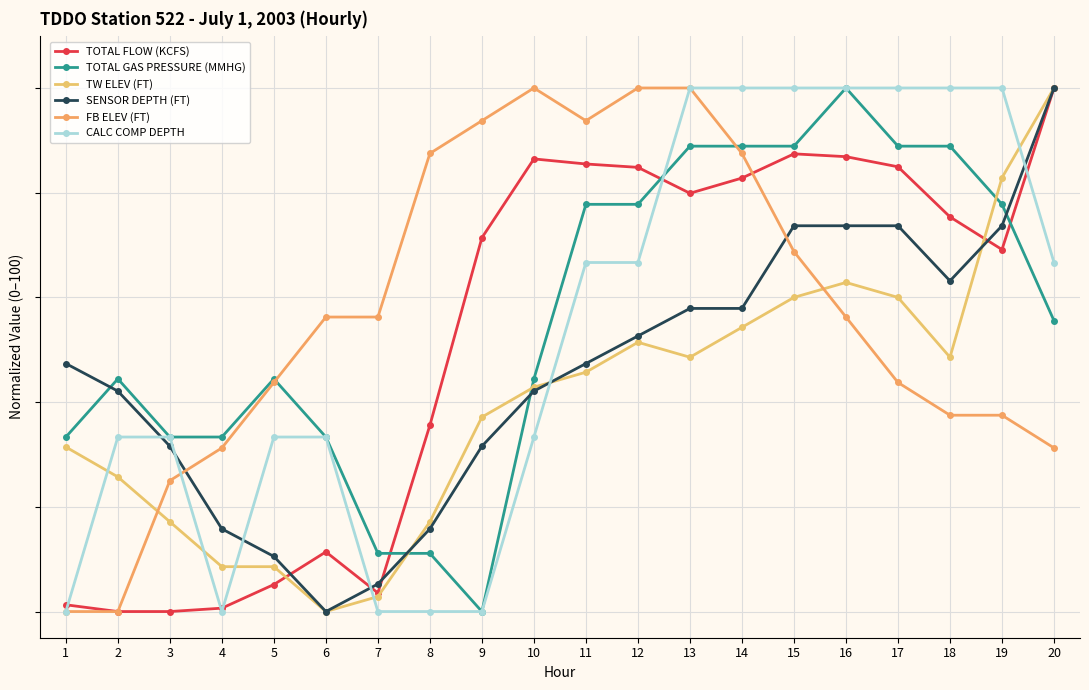

Does the chart have visible grid lines?

Yes